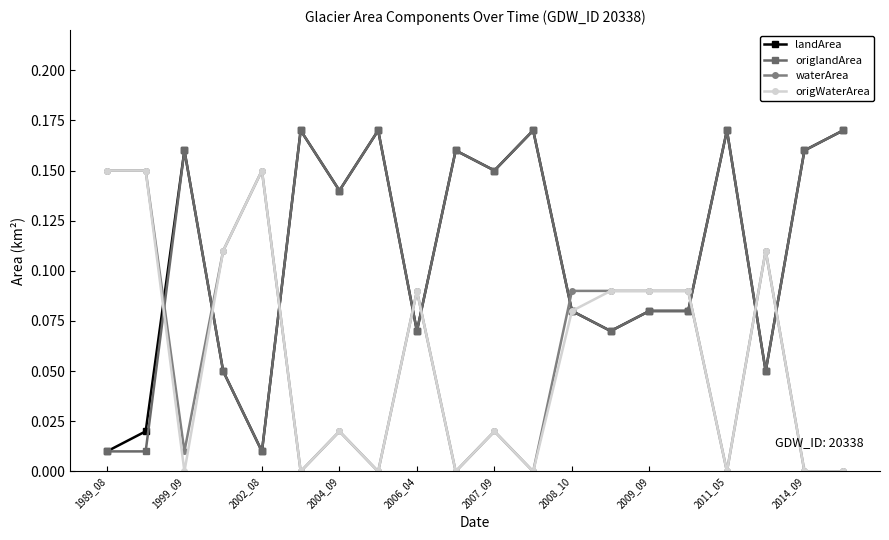

True or false: origWaterArea has more than 0 interior local peaks.

True